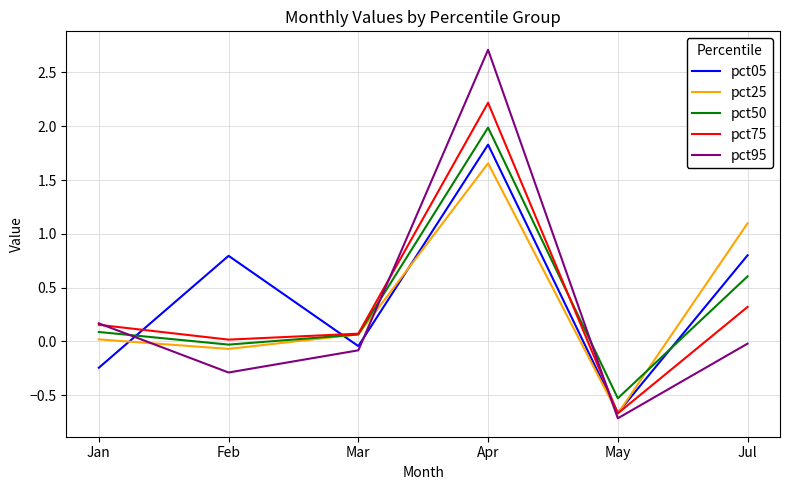

What is the minimum value shown in the chart?

-0.7